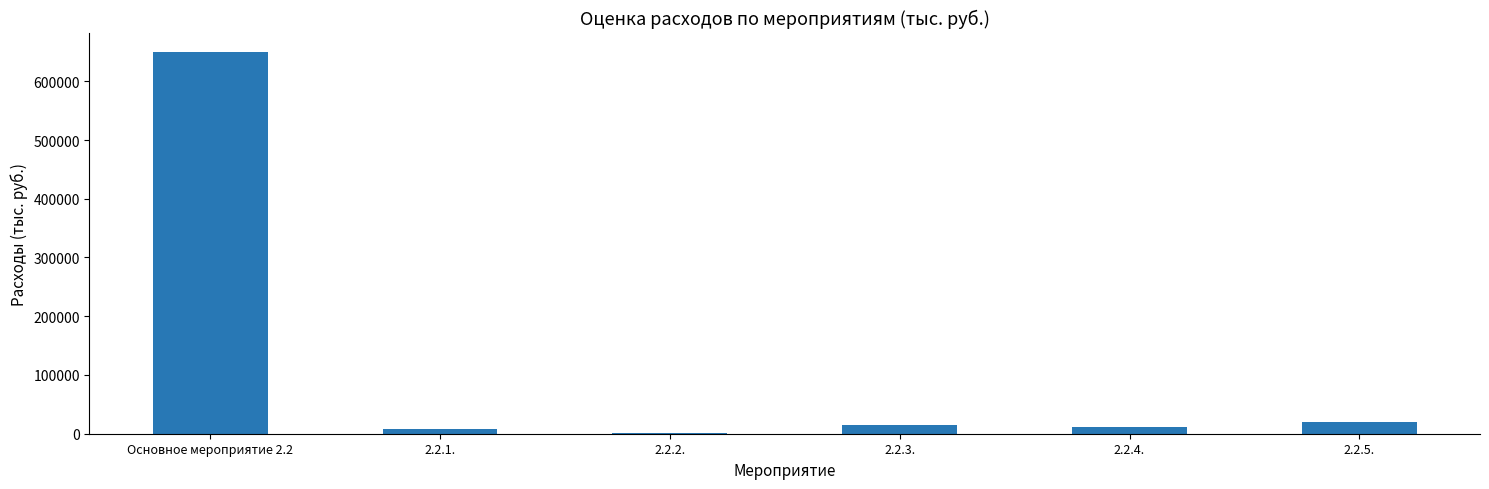

What is the difference between the values at 2.2.2. and Основное мероприятие 2.2?

649264.8